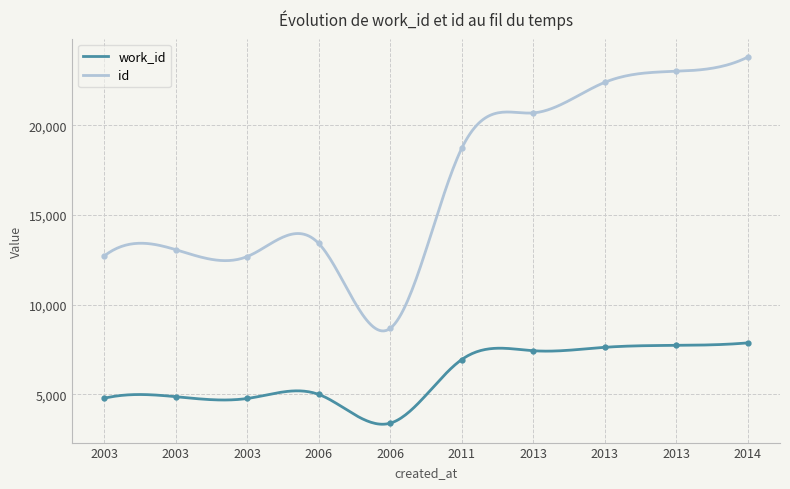

What is the lowest value of the work_id series?

3340.4